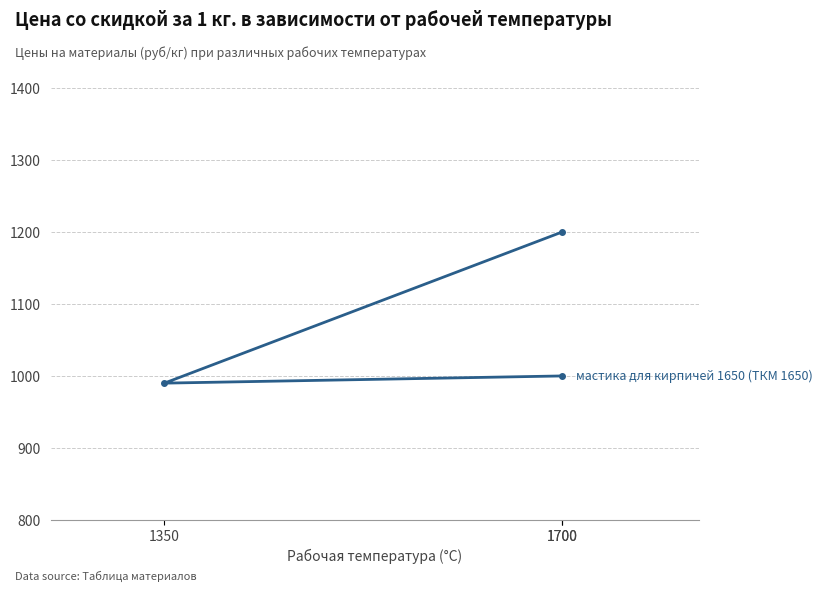

What is the change in value from 1700 to 1350?

-210